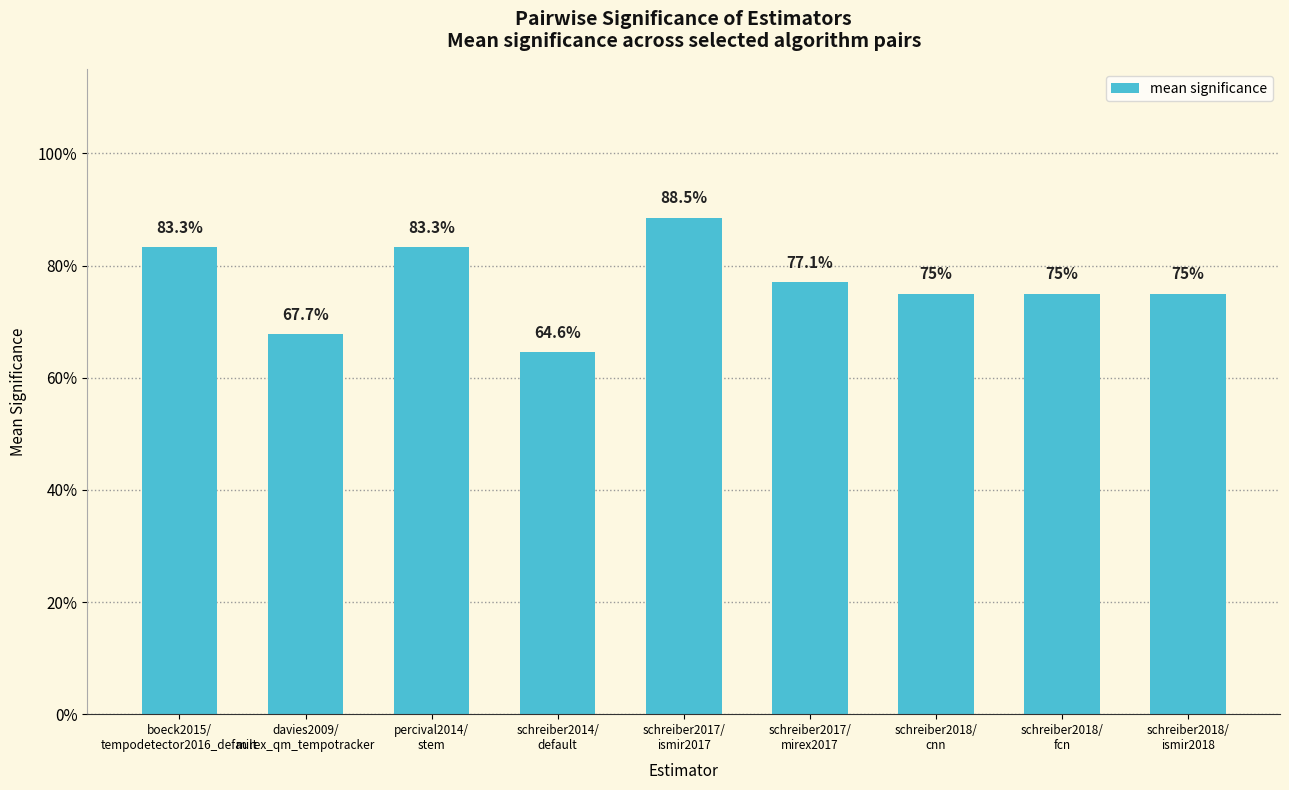

Are the bars horizontal?

No